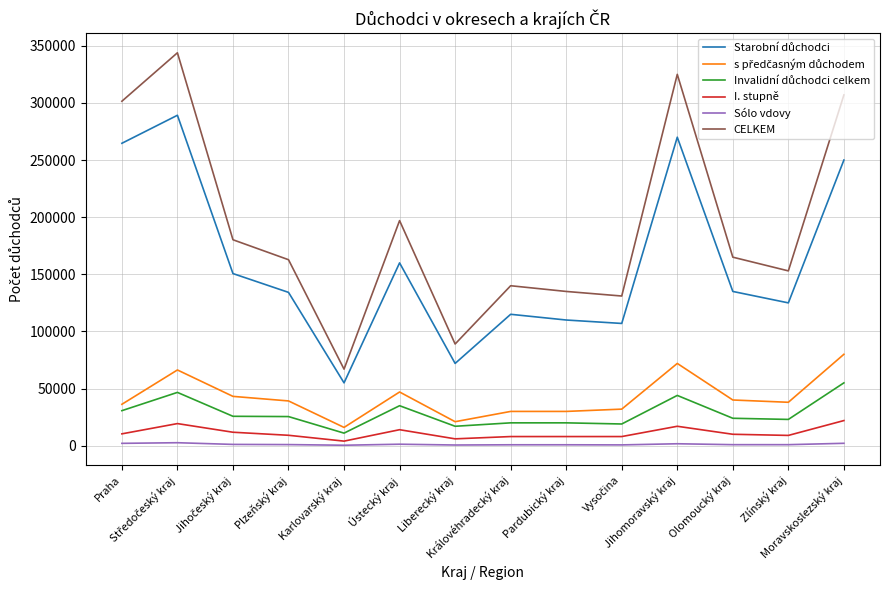

What is the maximum value shown in the chart?

343880